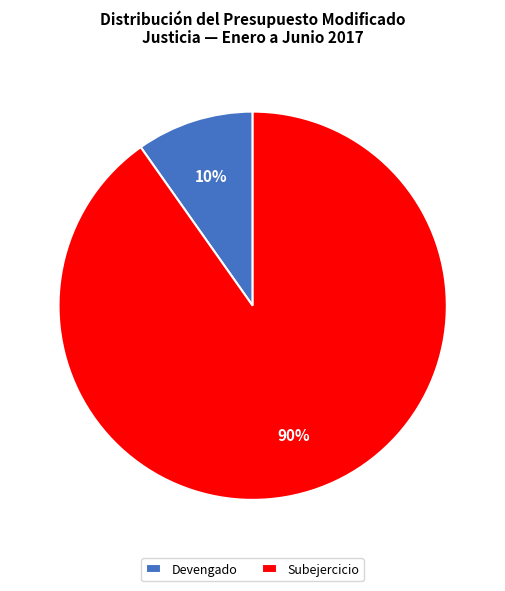

Which slice represents more than half of the pie?

Subejercicio